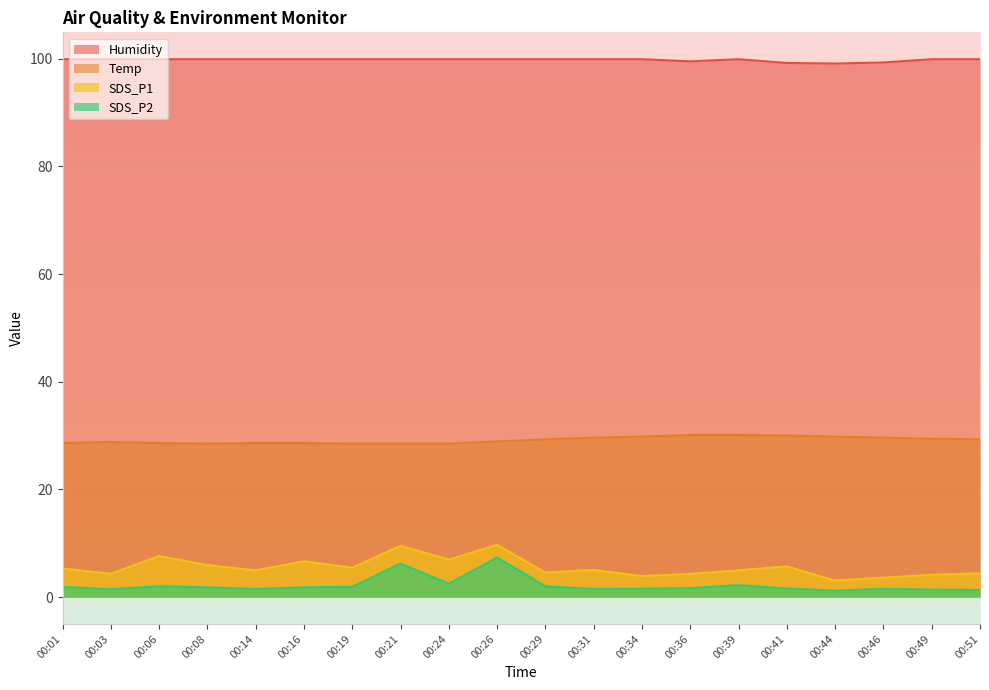

What is the difference between the maximum and minimum values in the SDS_P2 series?

6.1